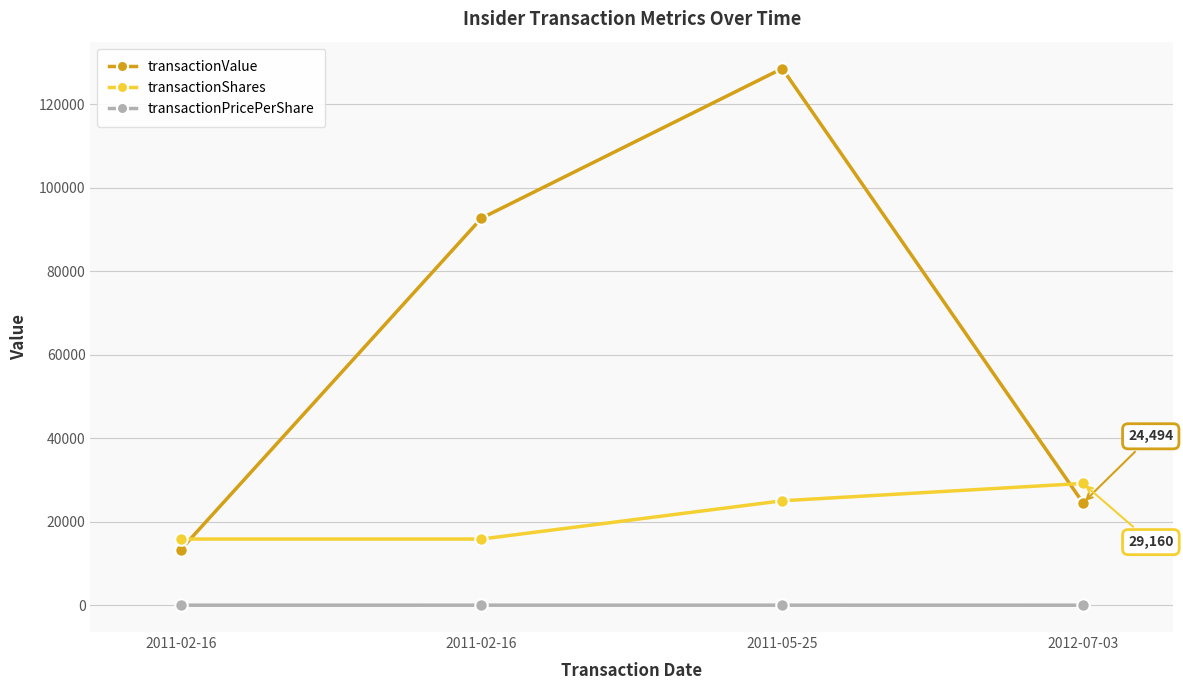

List the labels in order of transactionValue value, largest first.

2011-05-25, 2011-02-16, 2012-07-03, 2011-02-16